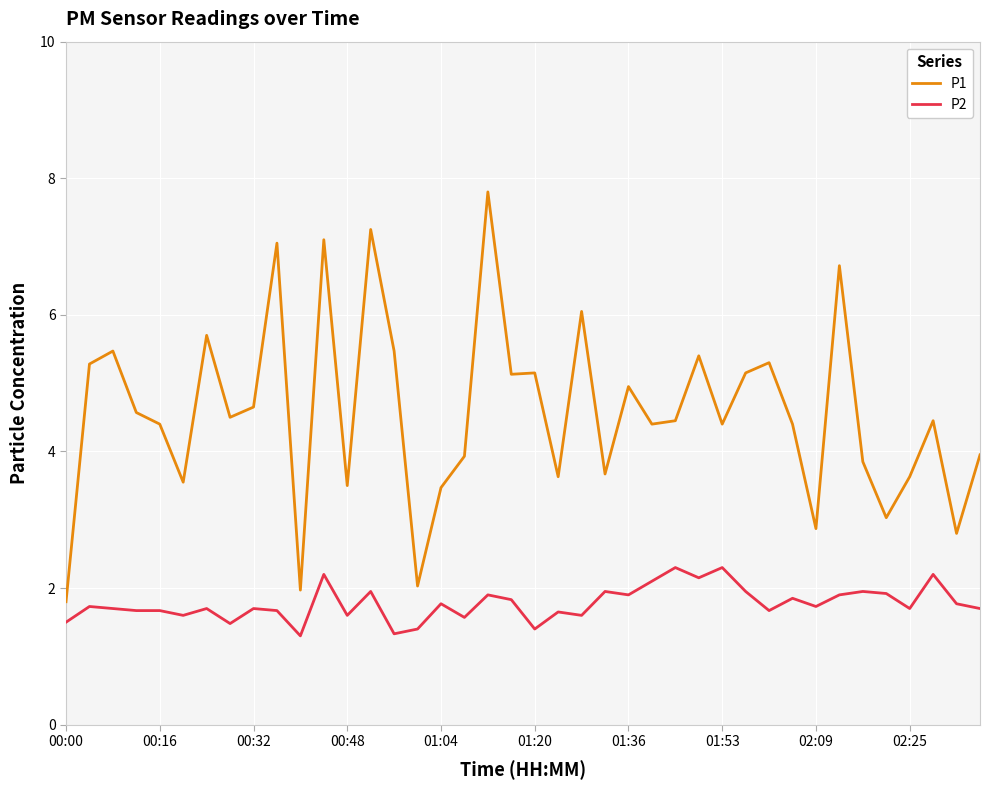

What is the smallest value displayed?

1.3